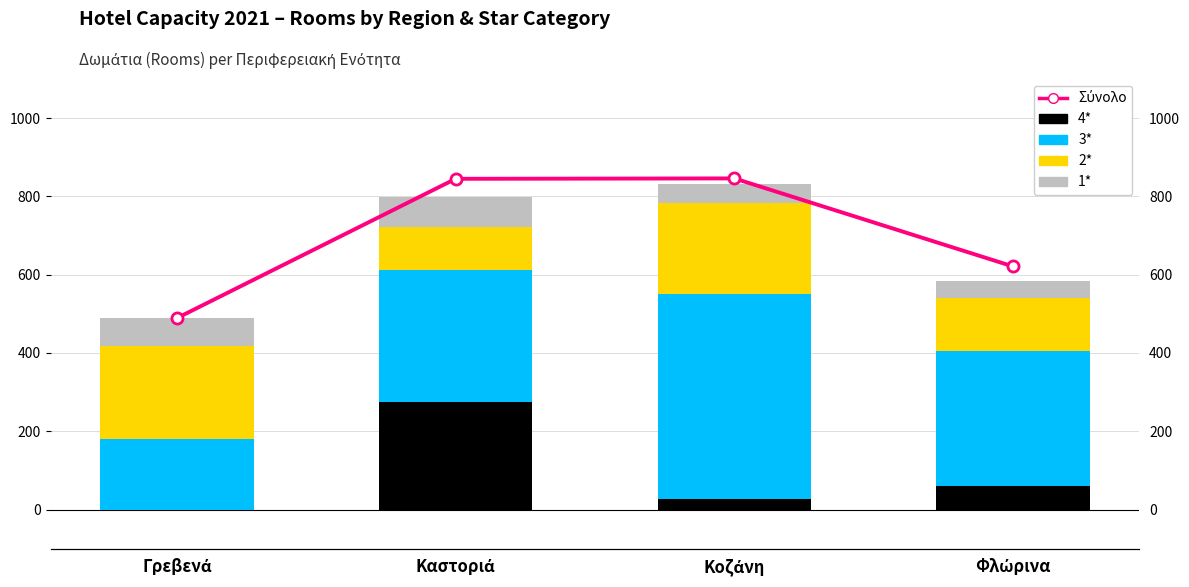

What is the sum of the 4* values at Κοζάνη and Φλώρινα?

87